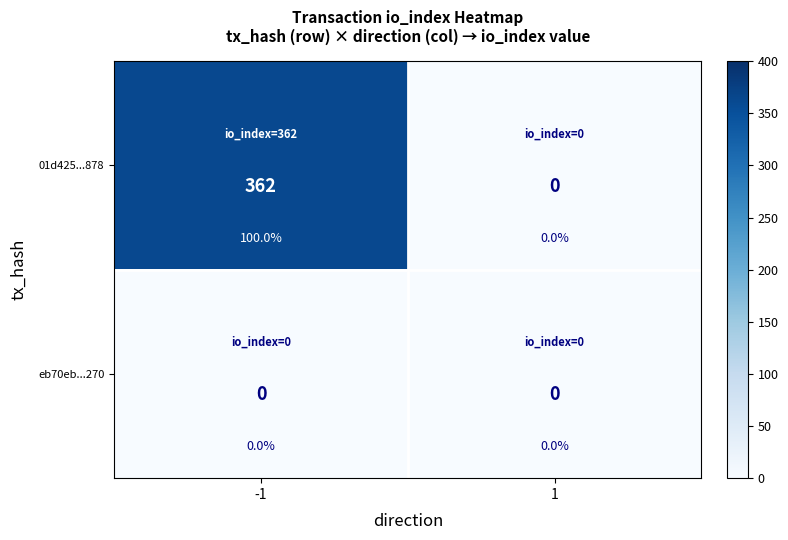

Which series changed the most between -1 and 1?

01d425...878